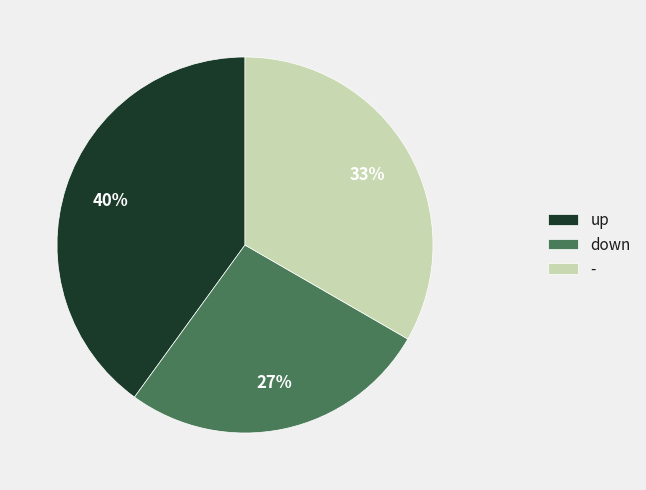

What is the ratio of the value at down to the value at up?

0.7